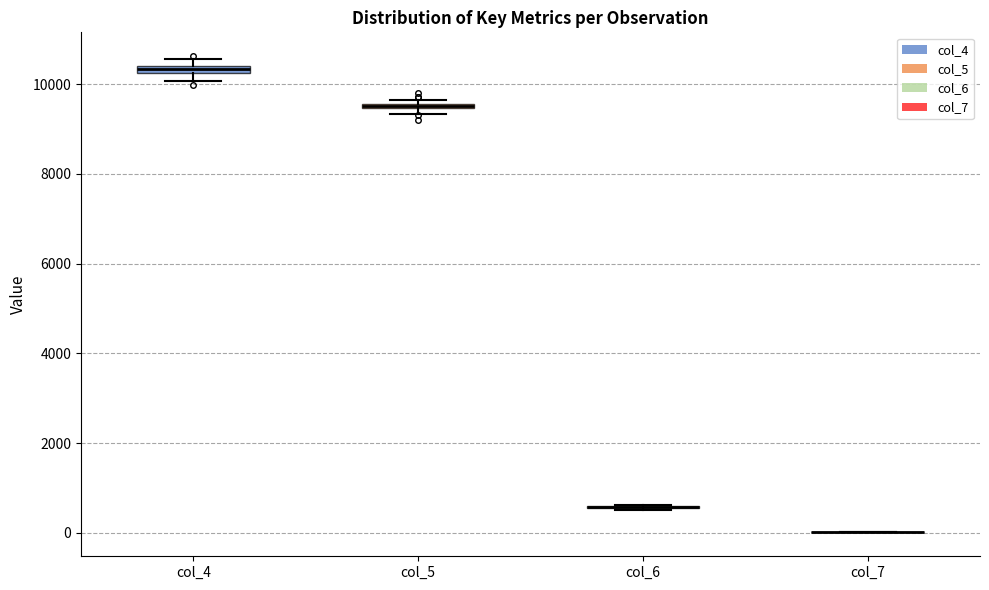

Where is the lower edge of the box for col_4 on the y-axis? The values are not printed on the chart, so give them approximately, as read against the axis.

10200